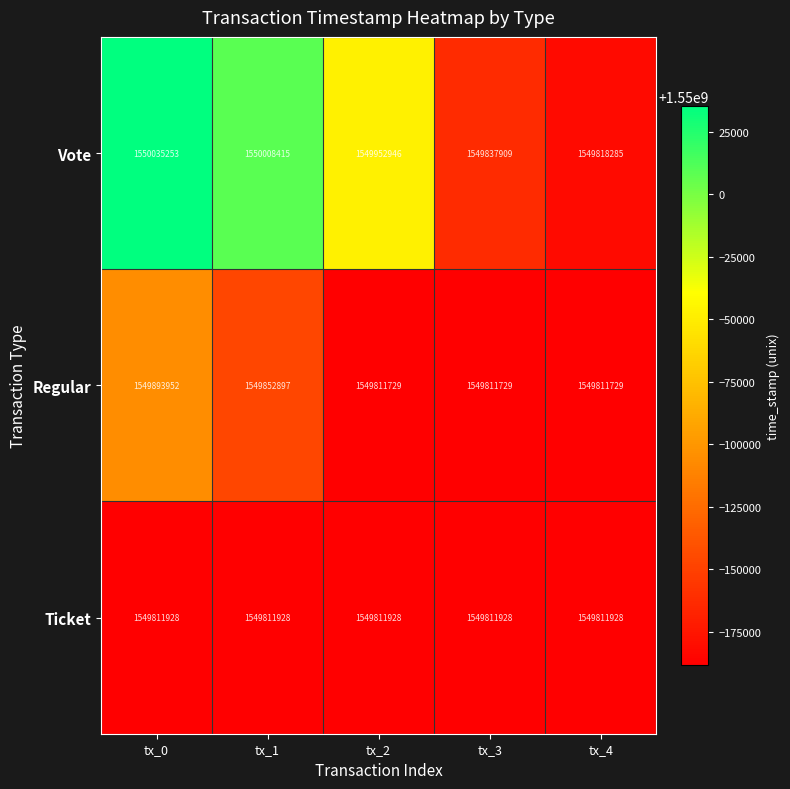

True or false: Regular has a value of 1549811729 at tx_2.

True